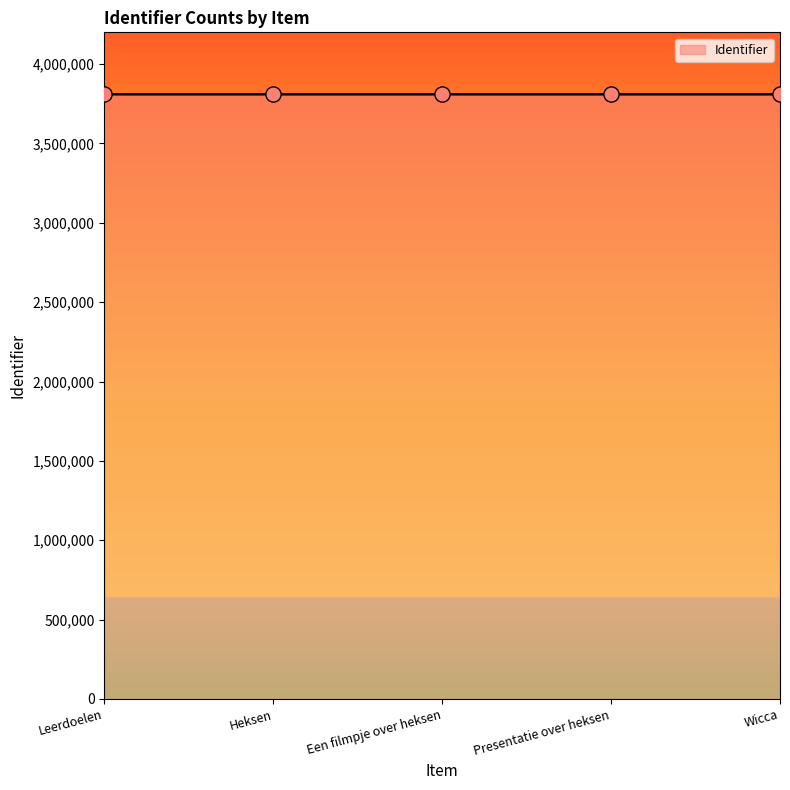

What is the change in value from Presentatie over heksen to Wicca?

+2